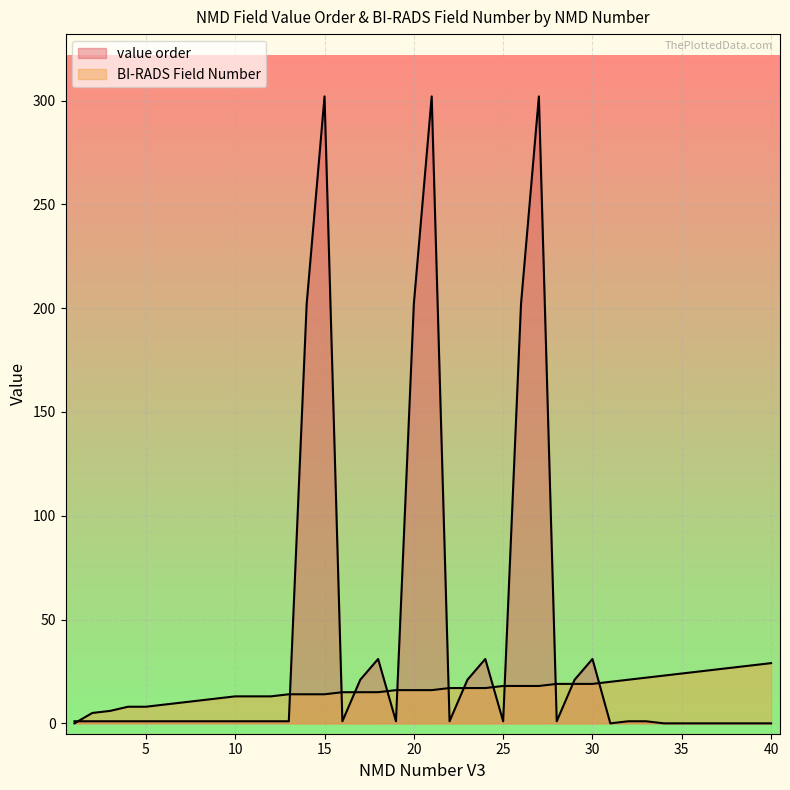

What is the spread (max minus min) of values at 33?

21